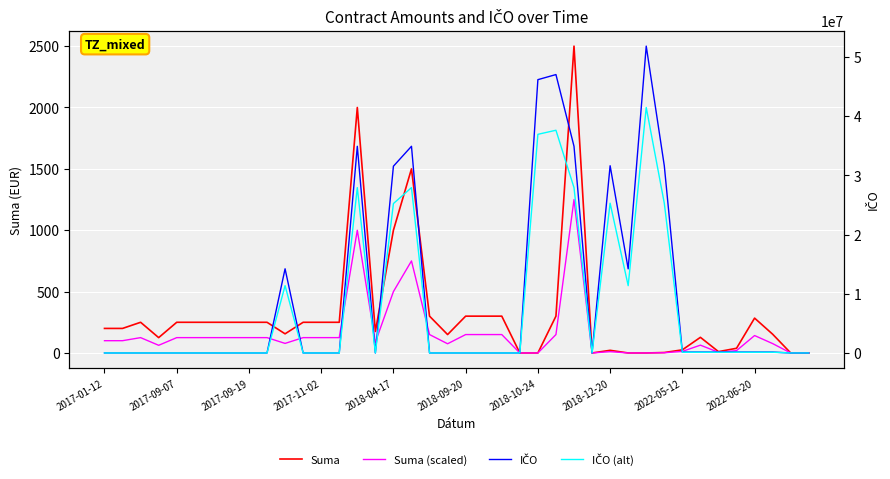

Reading right to left, extract all data points from this chart.

Suma: 0.0	0.0	152.9	283.9	38.2	10.9	127.4	25.5	3.6	0.0	0.0	21.5	0.0	2500.0	300.0	0.0	0.0	300.0	300.0	300.0	150.0	300.0	1500.0	1000.0	175.0	2000.0	250.0	250.0	250.0	156.0	250.0	250.0	250.0	250.0	250.0	250.0	125.0	250.0	200.0	200.0
Suma (scaled): 0.0	0.0	76.4	142.0	19.1	5.5	63.7	12.7	1.8	0.0	0.0	10.8	0.0	1250.0	150.0	0.0	0.0	150.0	150.0	150.0	75.0	150.0	750.0	500.0	87.5	1000.0	125.0	125.0	125.0	78.0	125.0	125.0	125.0	125.0	125.0	125.0	62.5	125.0	100.0	100.0
IČO: 0.0	0.0	151700.0	151700.0	151700.0	151700.0	151700.0	151700.0	31645976.0	51865467.0	14220032.0	31645976.0	0.0	34933093.0	47057092.0	46195831.0	0.0	0.0	0.0	0.0	0.0	0.0	34933093.0	31567703.0	0.0	34933093.0	0.0	0.0	0.0	14226545.0	0.0	0.0	0.0	0.0	0.0	0.0	0.0	0.0	0.0	0.0
IČO (alt): 0.0	0.0	121360.0	121360.0	121360.0	121360.0	121360.0	121360.0	25316780.8	41492373.6	11376025.6	25316780.8	0.0	27946474.4	37645673.6	36956664.8	0.0	0.0	0.0	0.0	0.0	0.0	27946474.4	25254162.4	0.0	27946474.4	0.0	0.0	0.0	11381236.0	0.0	0.0	0.0	0.0	0.0	0.0	0.0	0.0	0.0	0.0